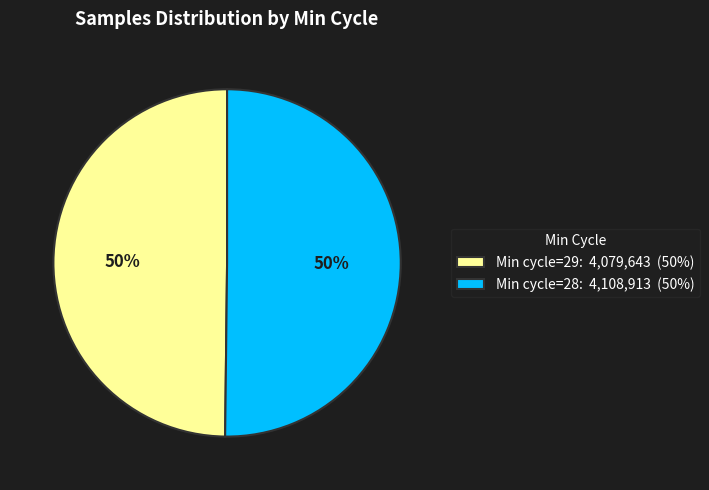

Approximately how many times larger is the value at Min cycle=28: 4,108,913 (50%) compared to Min cycle=29: 4,079,643 (50%)?

1.0